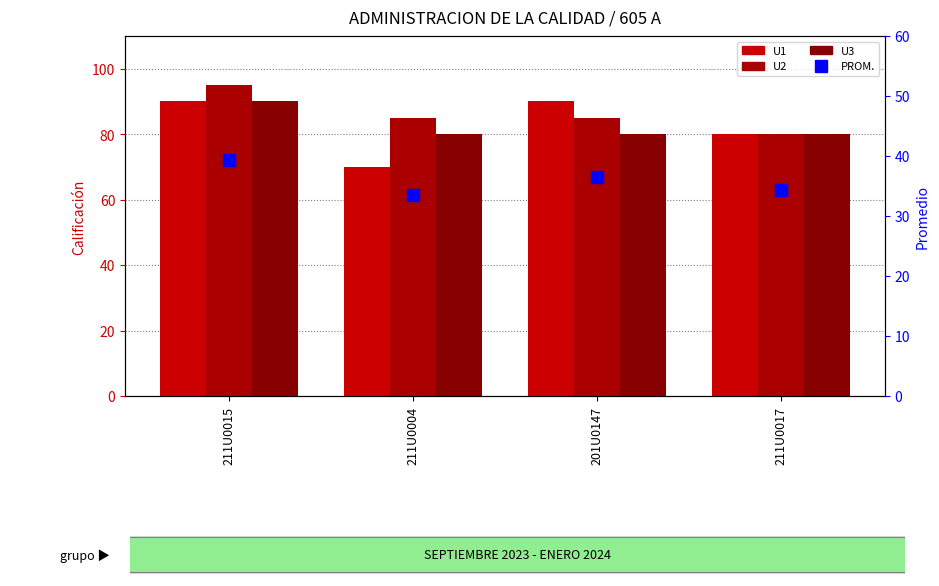

What is the greatest value displayed?

95.0